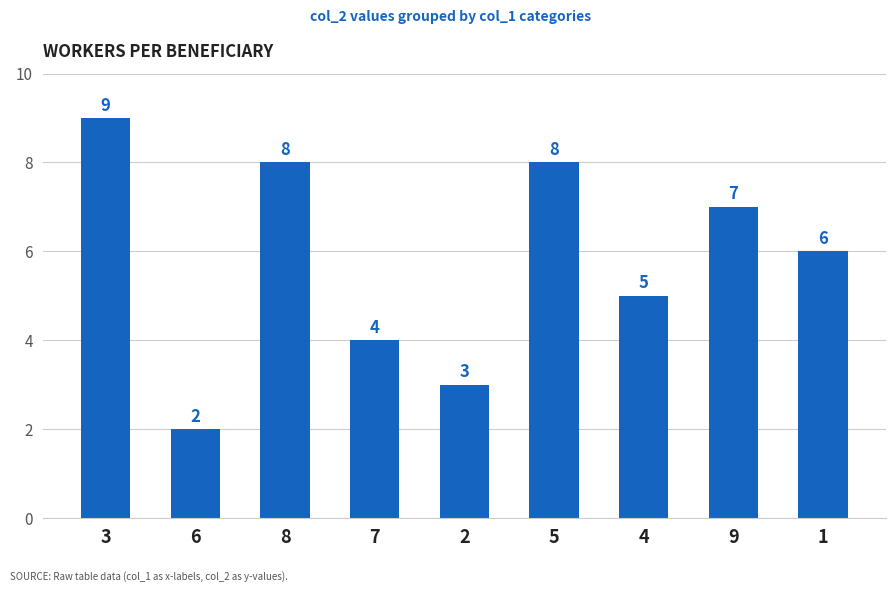

Which category has the highest value across all series?

3